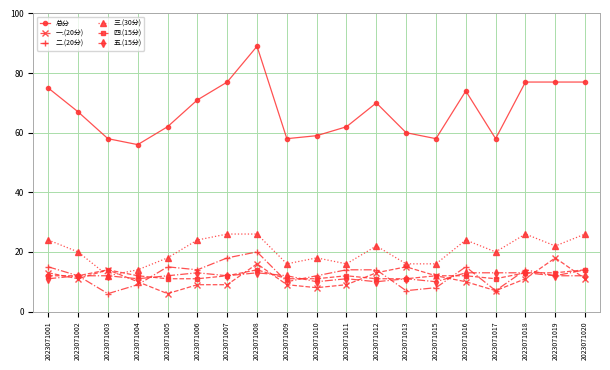

At which category is the sum across all series the highest?

2023071008